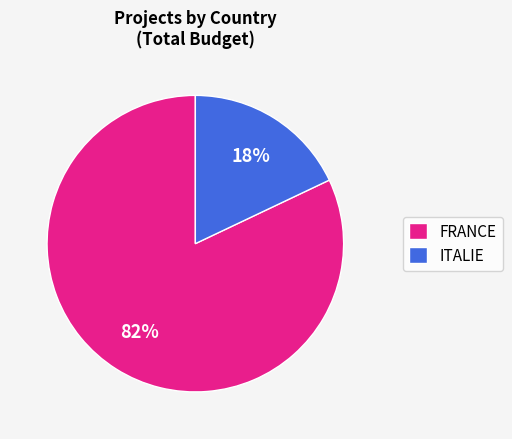

Does any single category account for the majority?

Yes